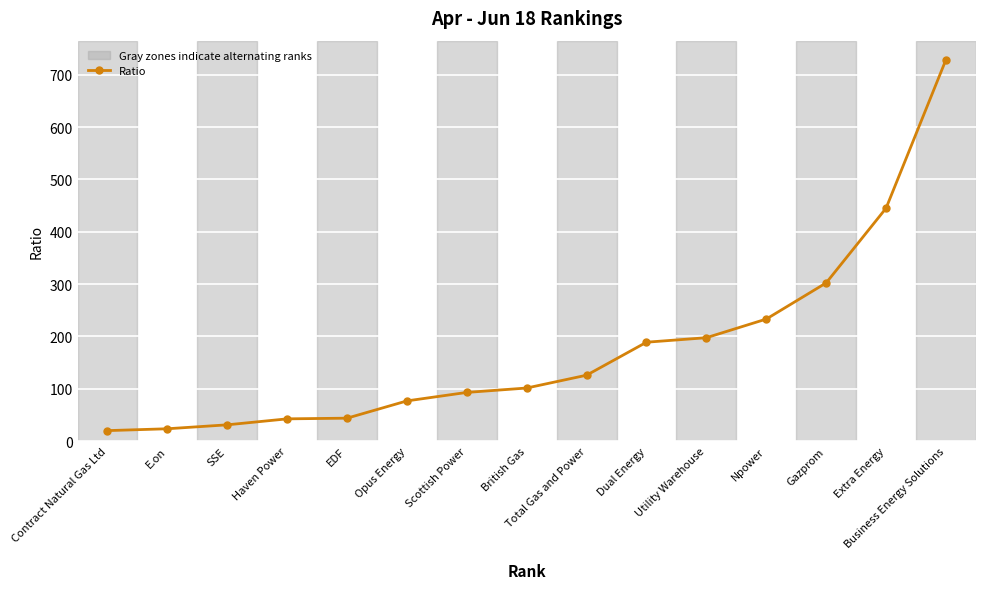

The value at Npower is 233.1. True or false?

True